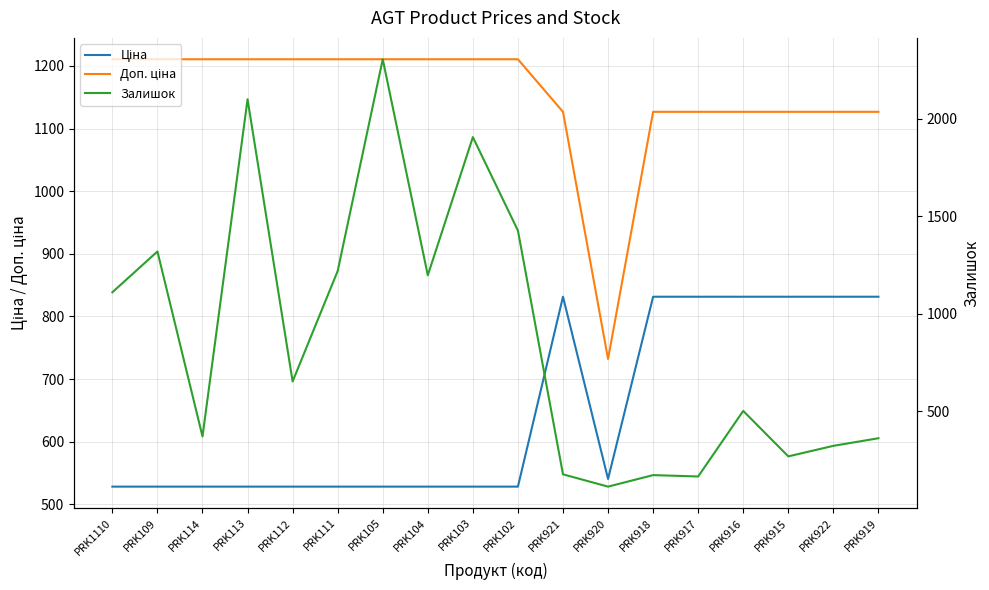

What is the label of the 1st point from the left?

PRK1110